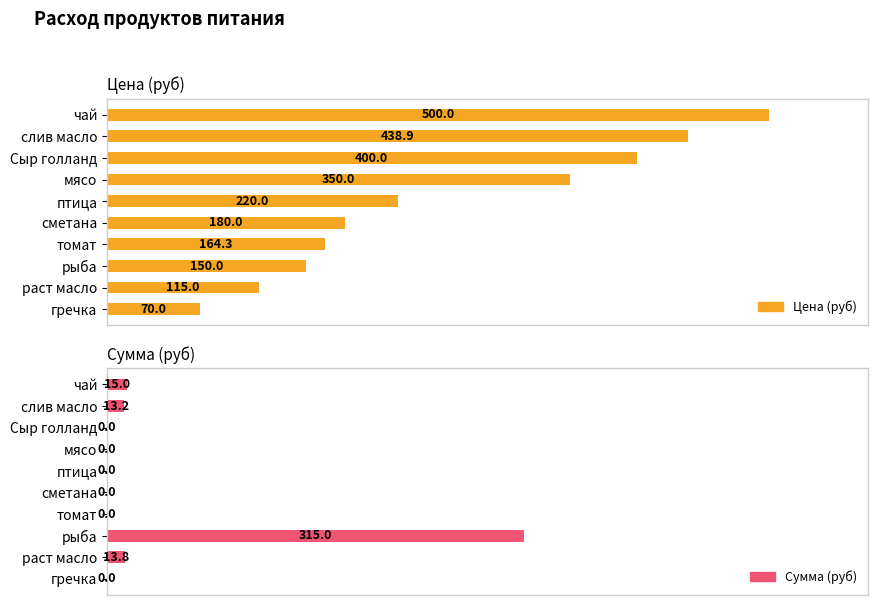

Reading right to left, list all the values displayed in this chart.

Цена (руб): 70.0	115.0	150.0	164.3	180.0	220.0	350.0	400.0	438.9	500.0
Сумма (руб): 0.0	13.8	315.0	0.0	0.0	0.0	0.0	0.0	13.2	15.0